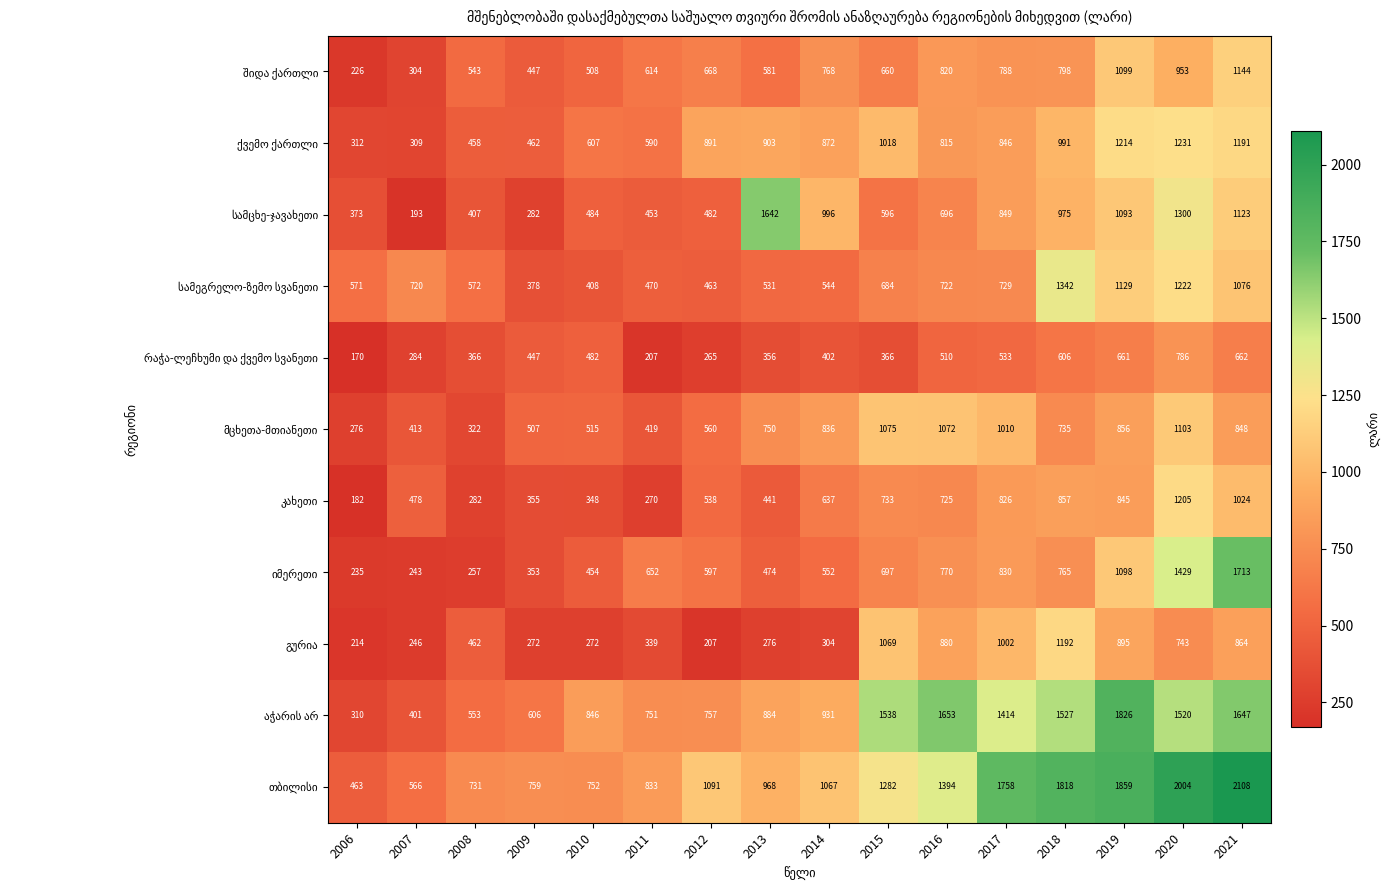

At which category is the sum across all series the highest?

2020